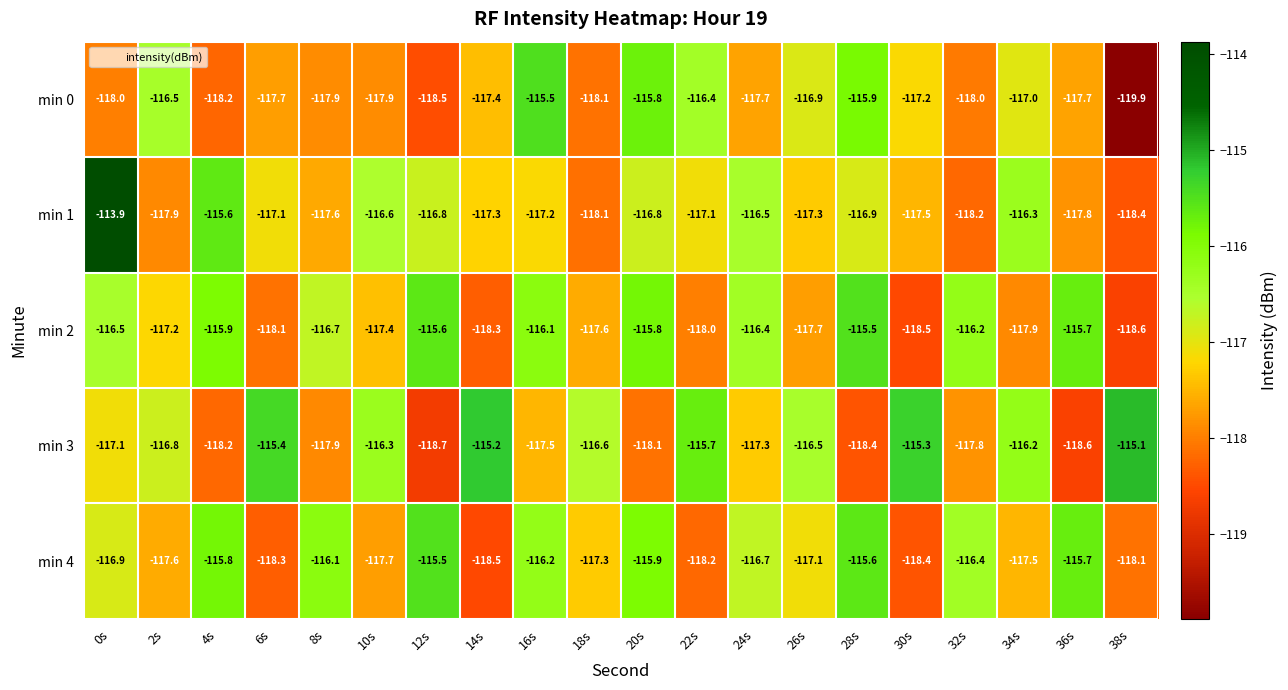

Which series changed the most between 14s and 38s?

min 0